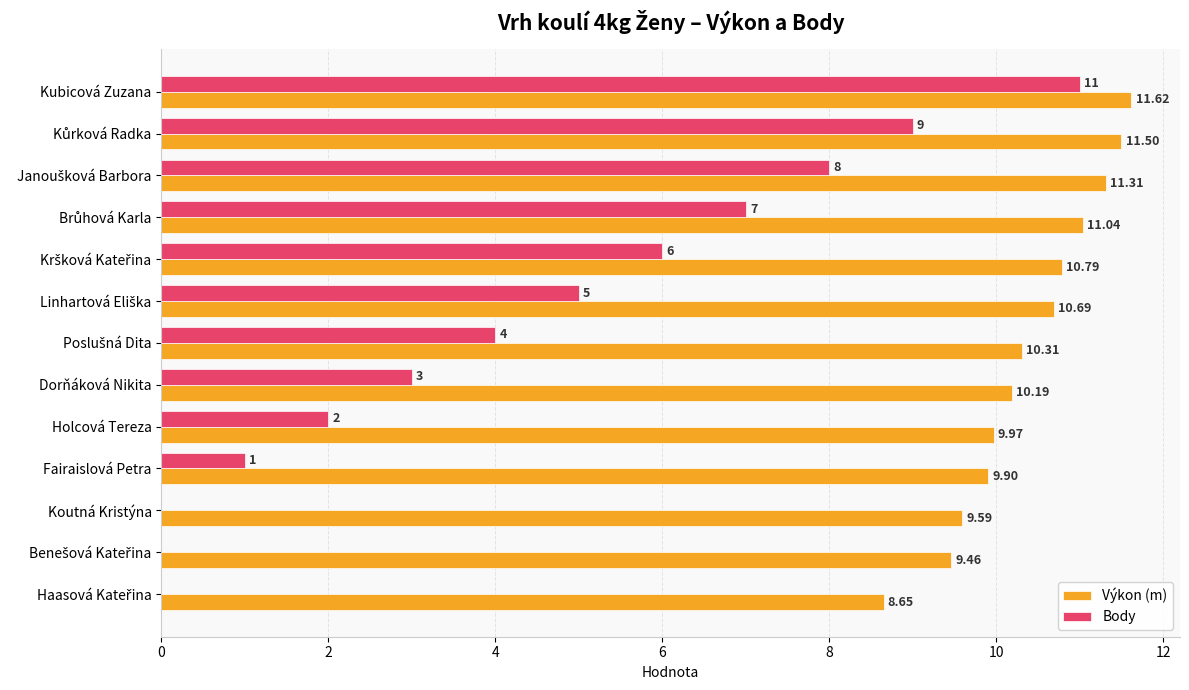

What is the sum of all Výkon (m) values?

135.0